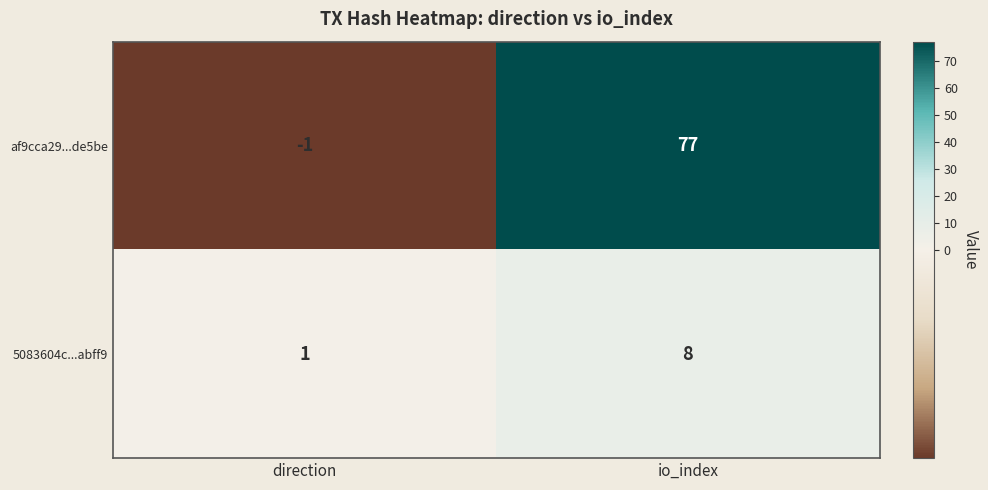

At how many categories does at least one series exceed 4?

1